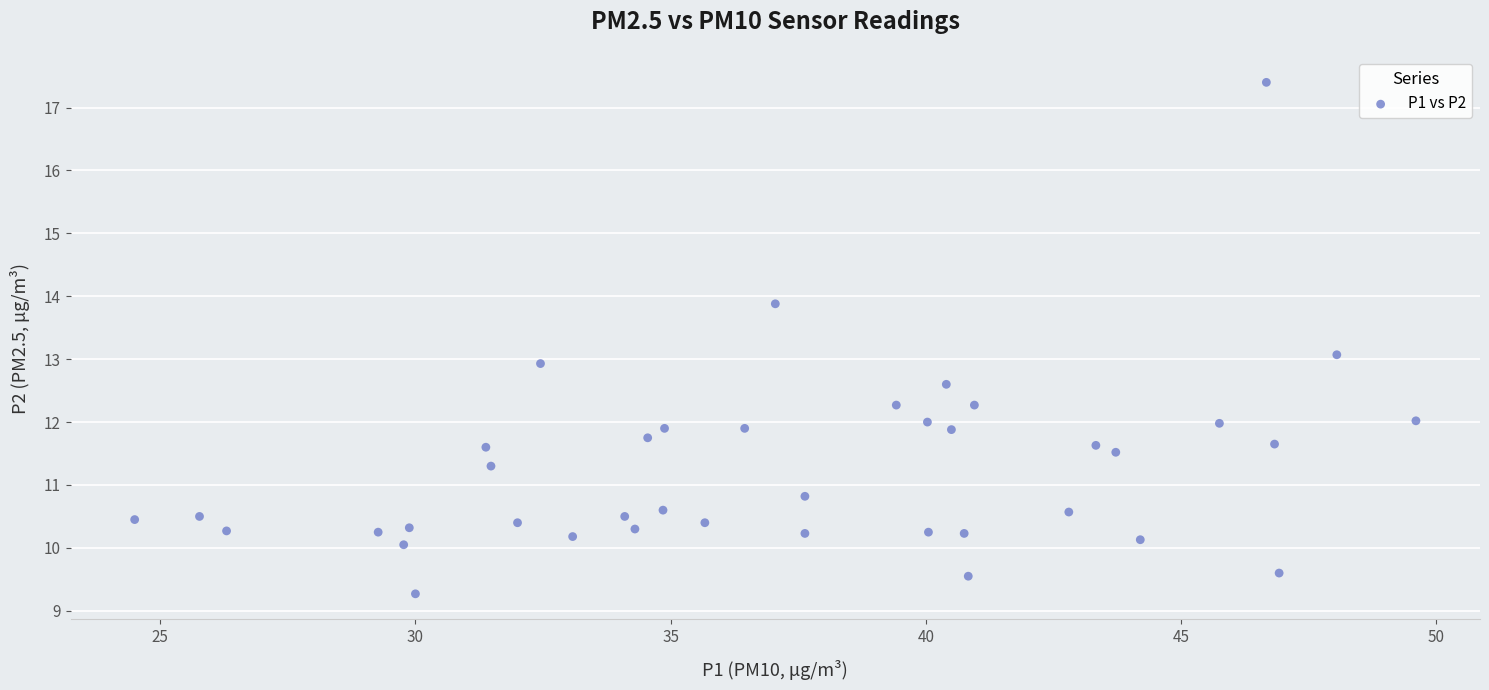

What is the range of Y values (max minus min)?

8.1